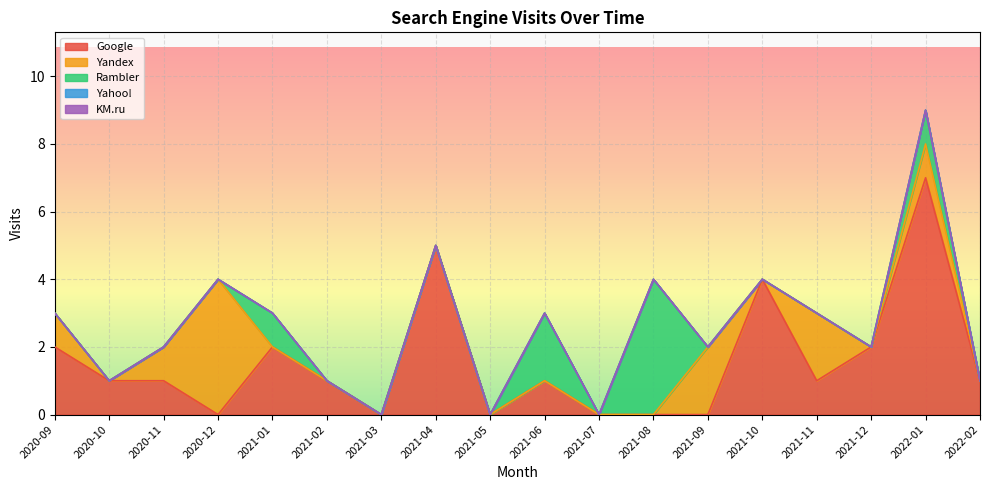

What is the difference between the maximum and minimum values in the Rambler series?

4